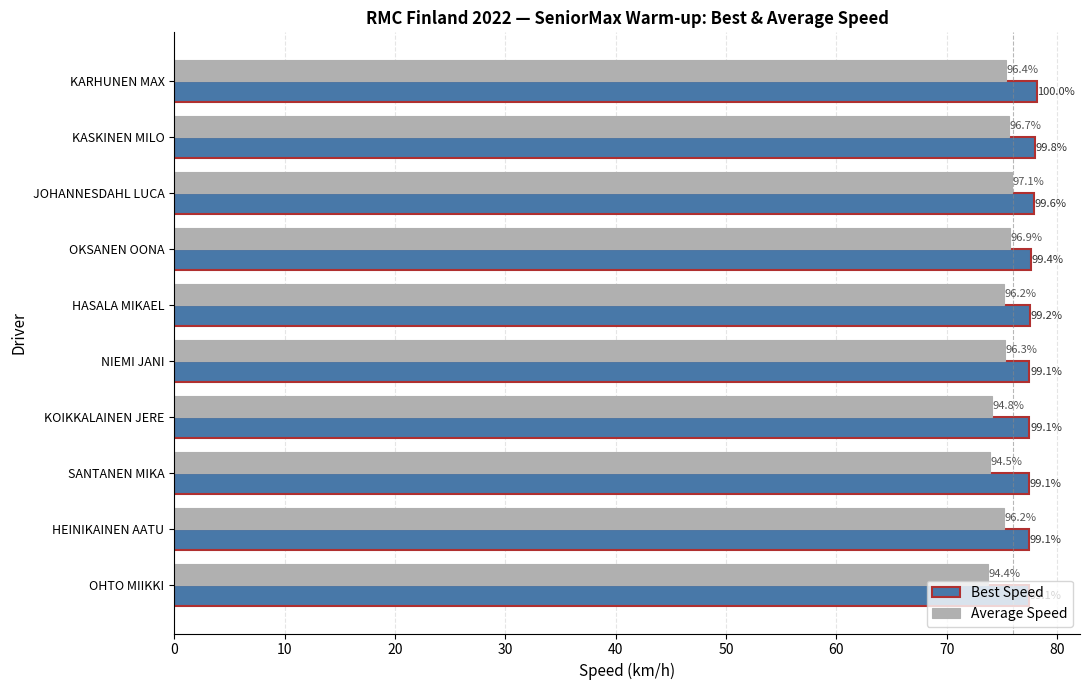

What is the sum of all Best Speed values?

776.7